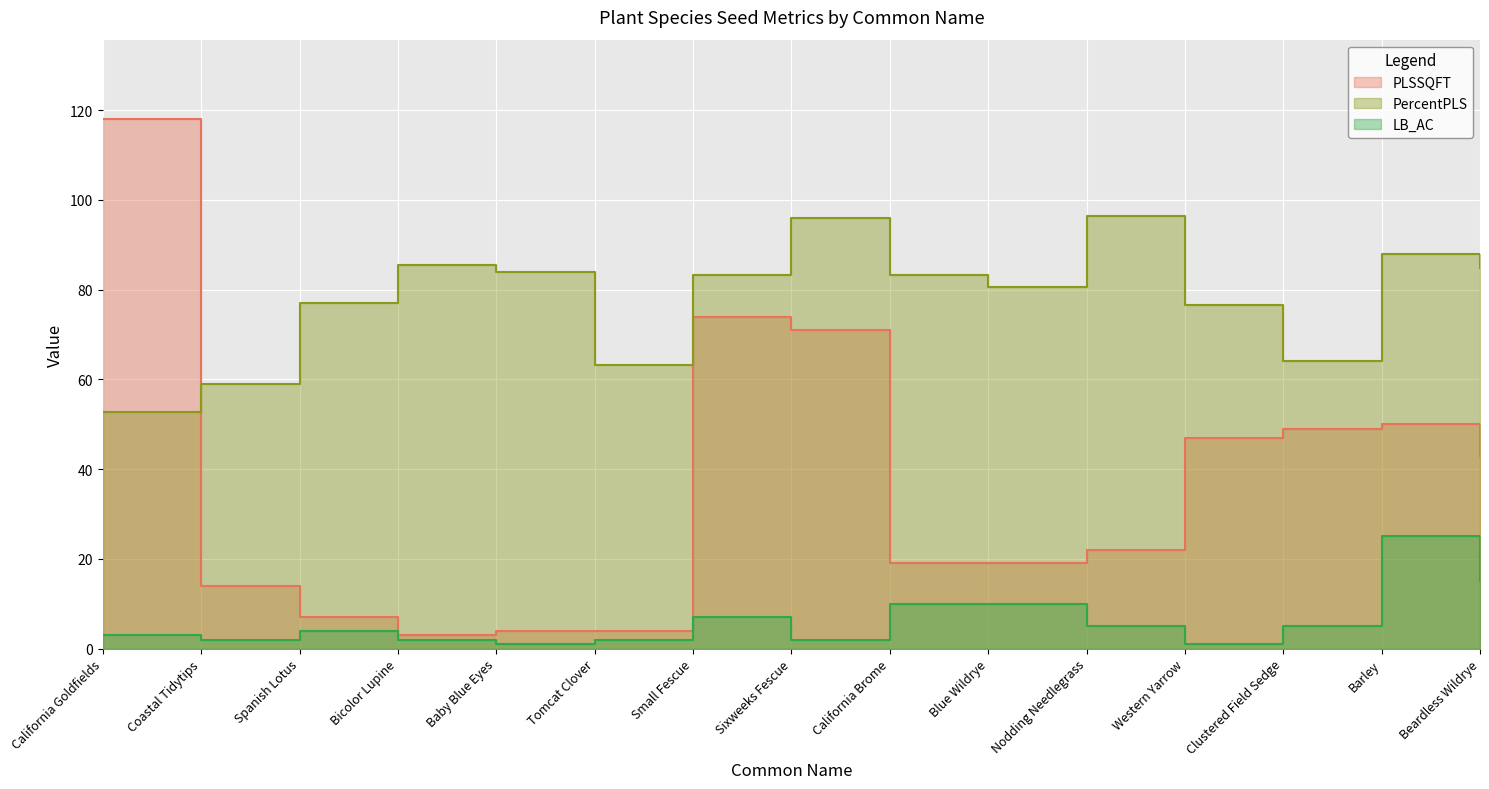

Rank the series by their maximum value, from lowest to highest.

LB_AC, PercentPLS, PLSSQFT